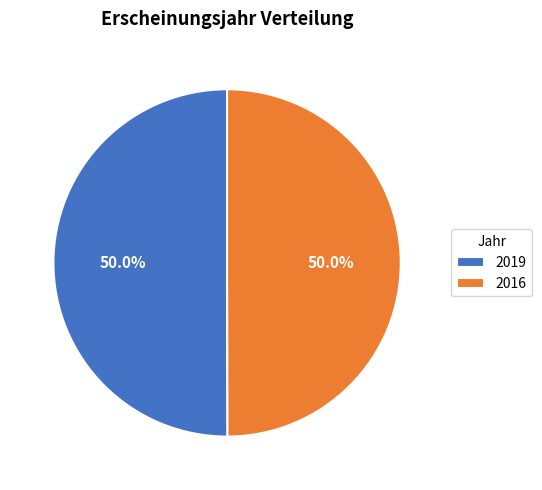

What is the ratio of the value at 2016 to the value at 2019?

1.0